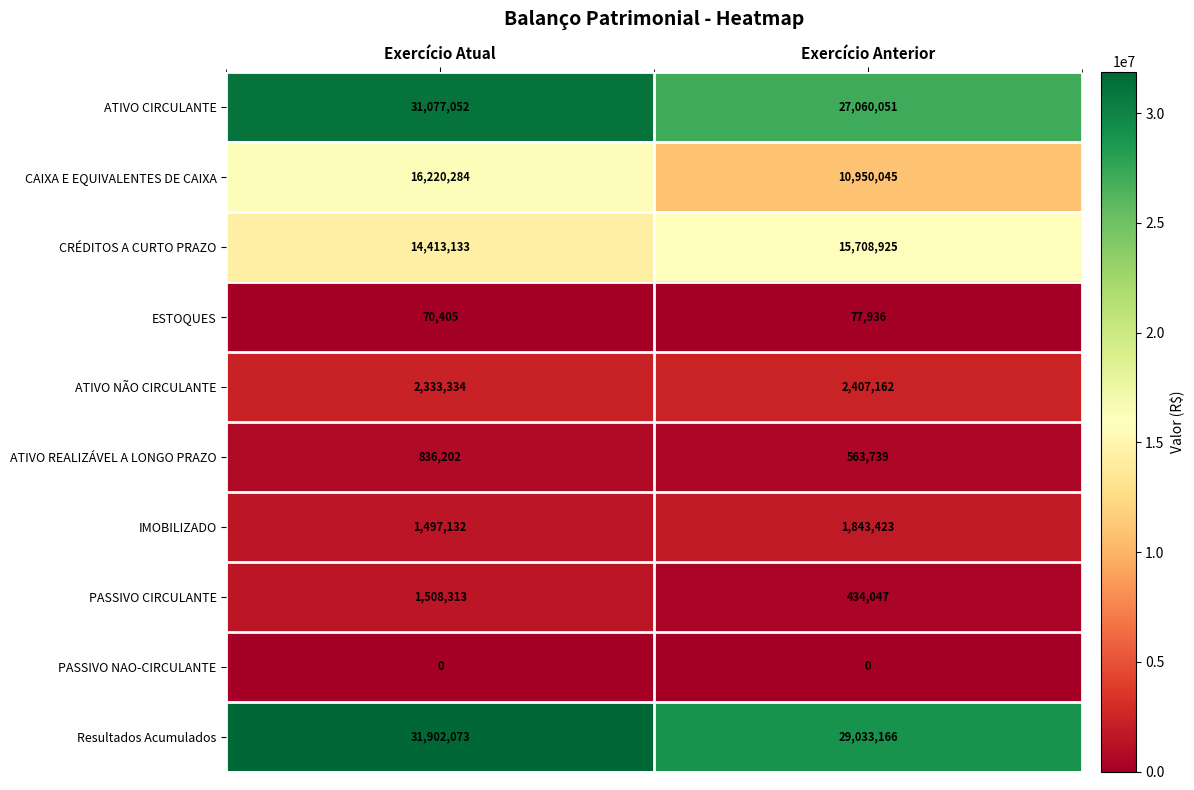

True or false: Resultados Acumulados has a value of 29033166 at Exercício Anterior.

True